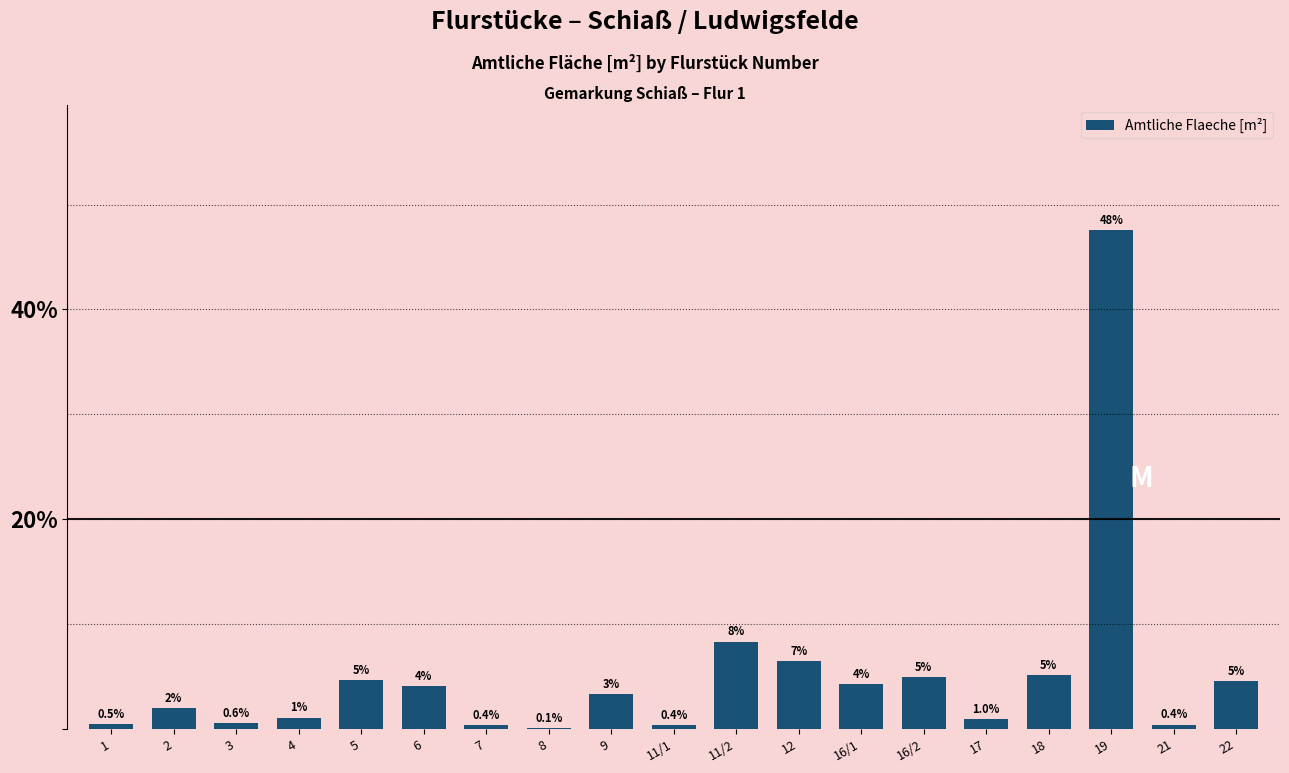

Are the bars horizontal?

No